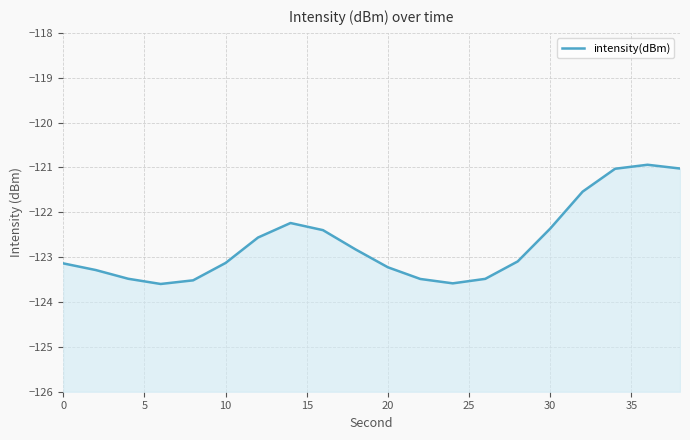

True or false: the data has more than 1 interior local peaks.

True